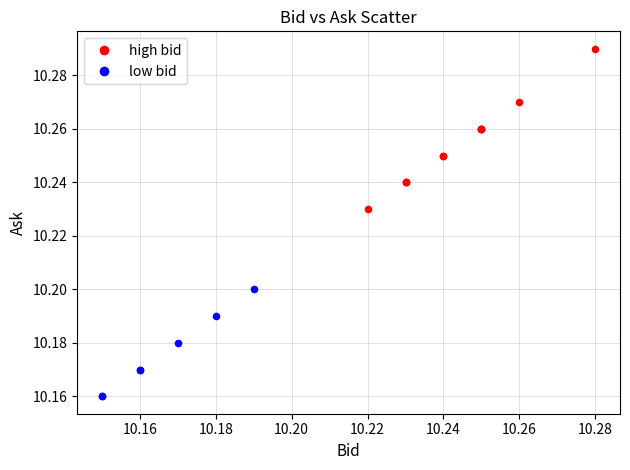

Which series contains the highest Y value?

high bid